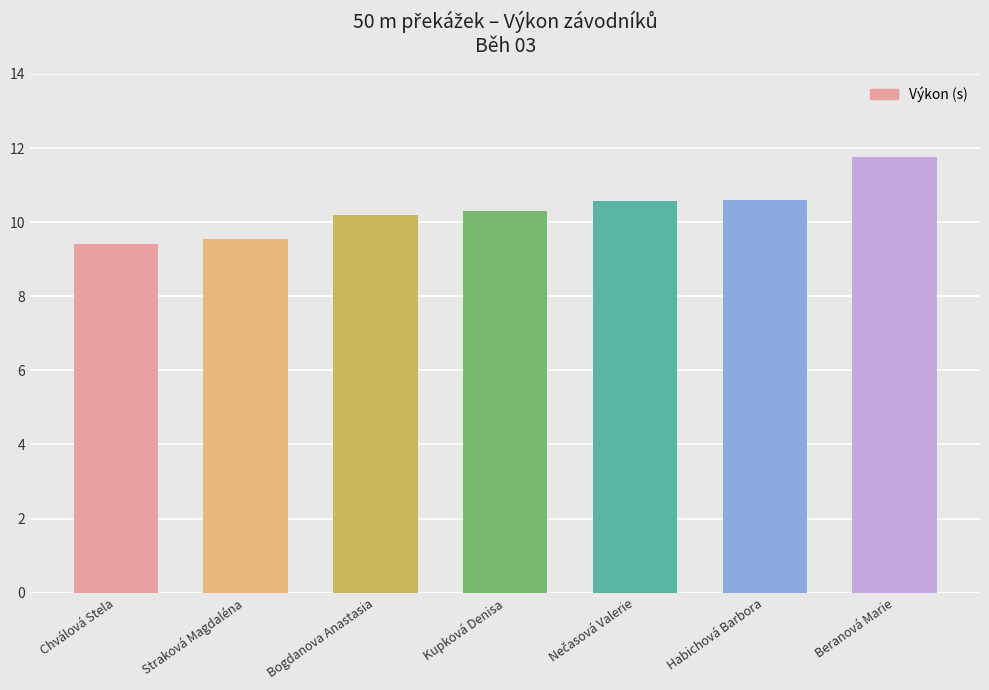

What value does the data have at Habichová Barbora?

10.6